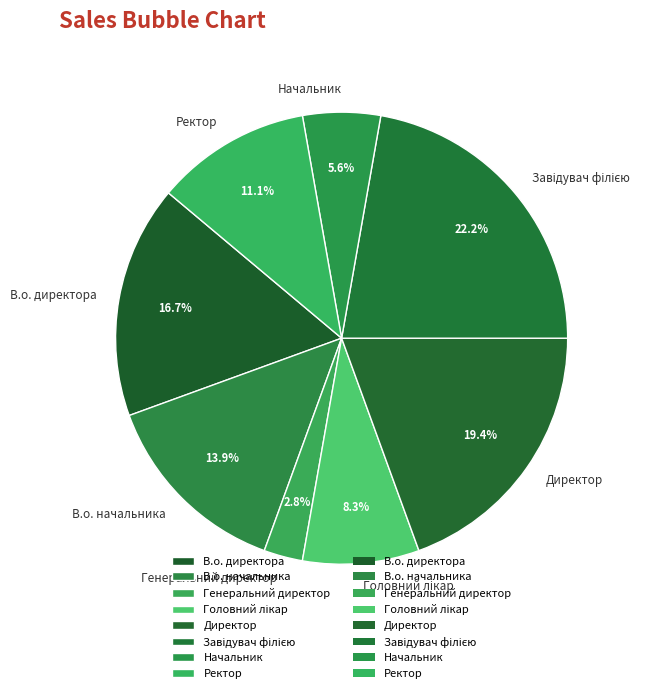

How many slices are in this pie chart?

8